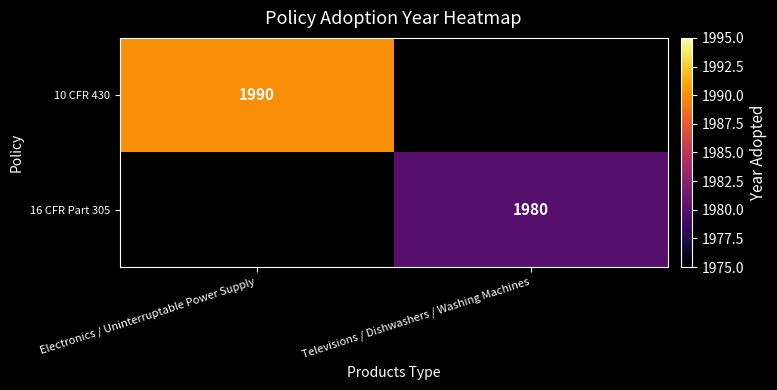

The value of 10 CFR 430 at Electronics / Uninterruptable Power Supply is 3324. True or false?

False